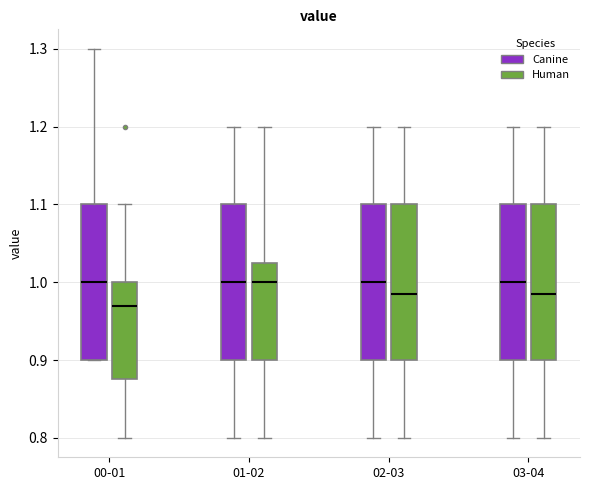

Where does the lower whisker of the box for 01-02 (Human) end on the y-axis? The values are not printed on the chart, so give them approximately, as read against the axis.

0.80